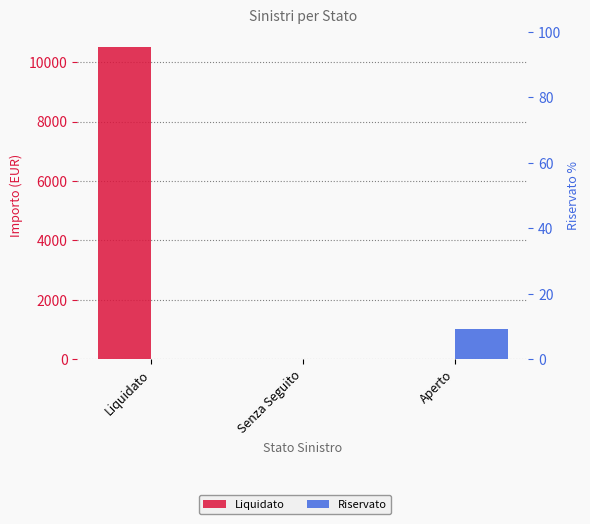

The Liquidato series shows 10500 at Liquidato. True or false?

True